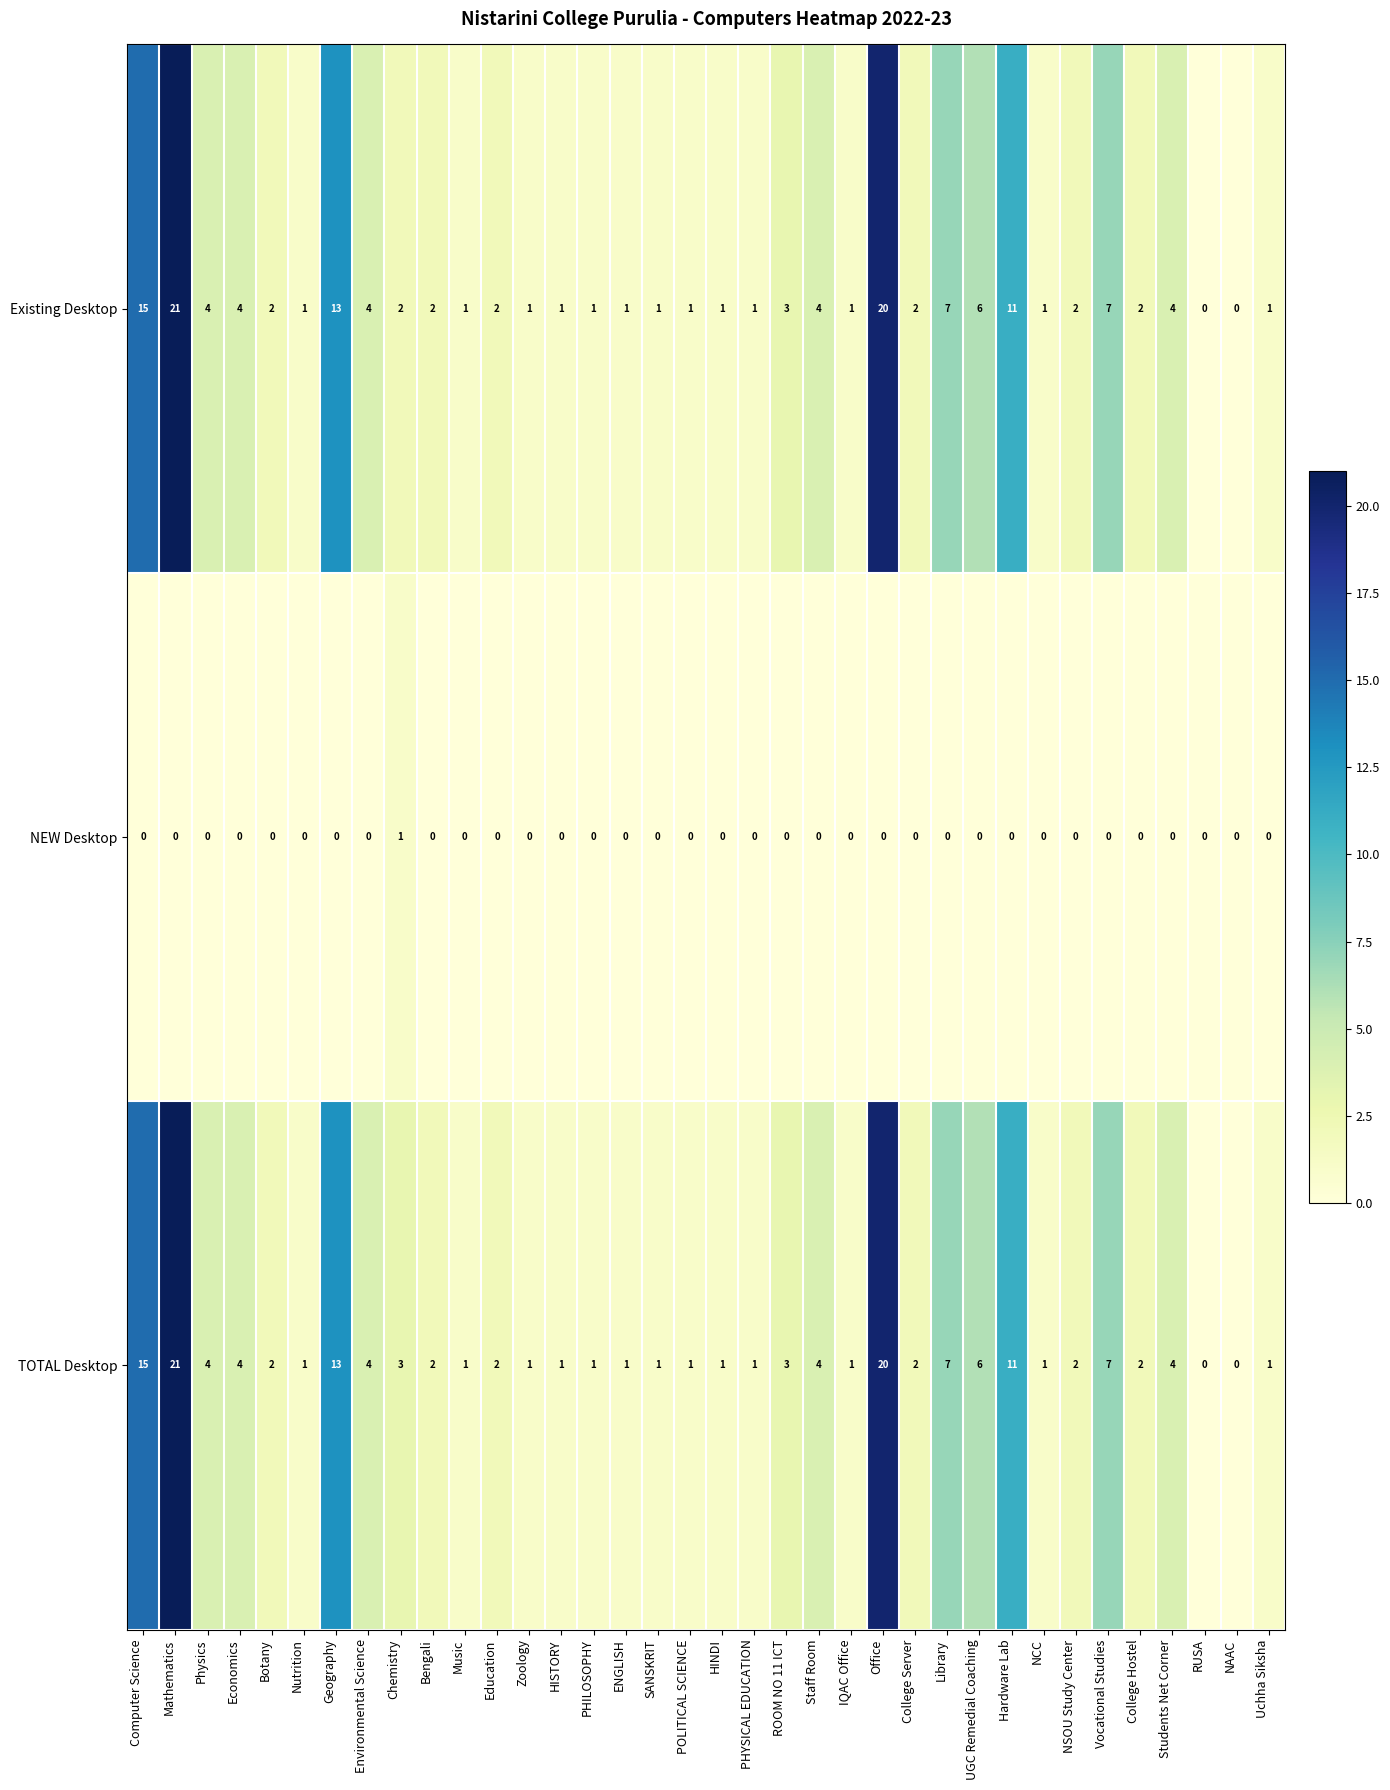

What is the sum of the TOTAL Desktop values at ENGLISH and Students Net Corner?

5